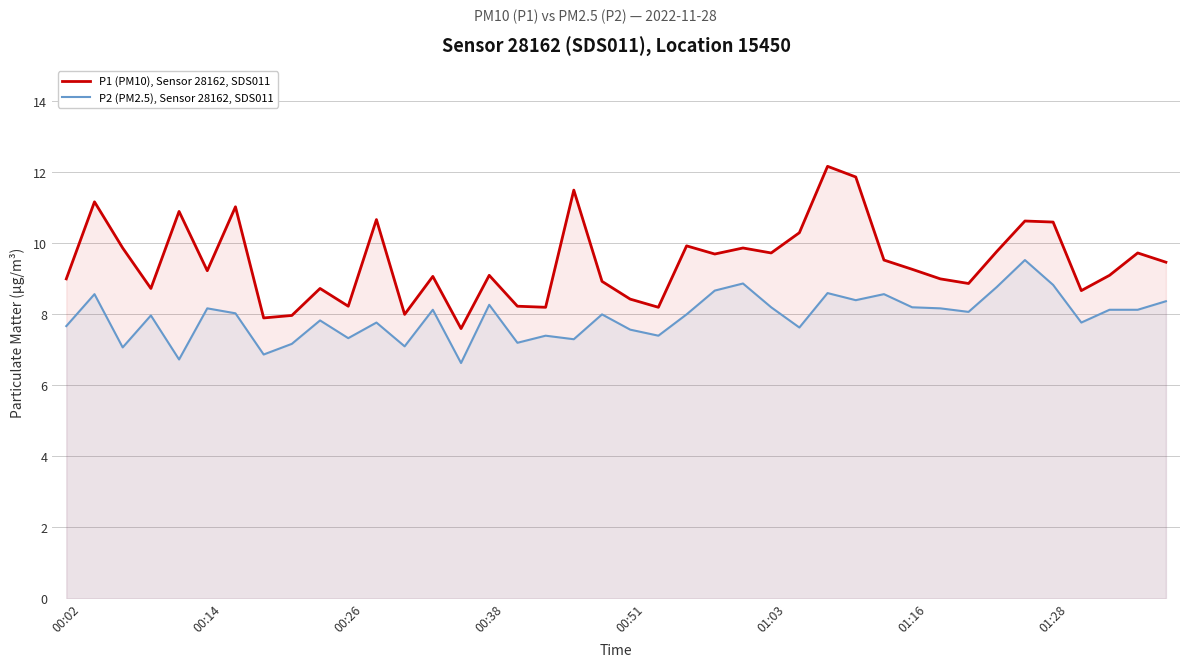

What is the difference between the P2 (PM2.5), Sensor 28162, SDS011 values at 34 and 18?

2.2